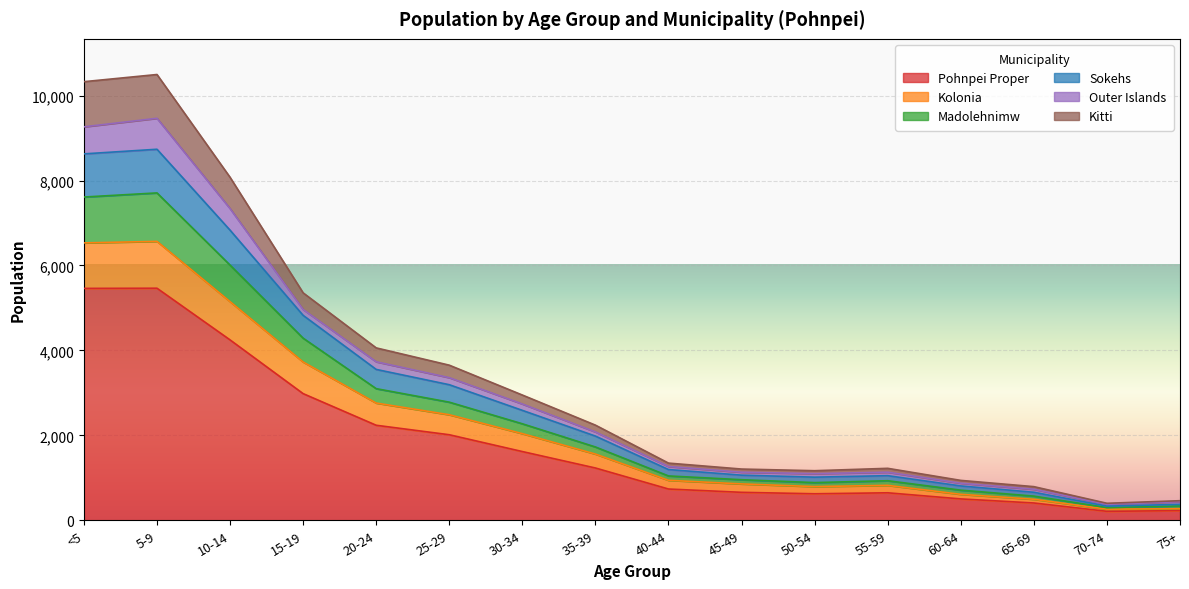

Where is the first local maximum for Madolehnimw?

5-9